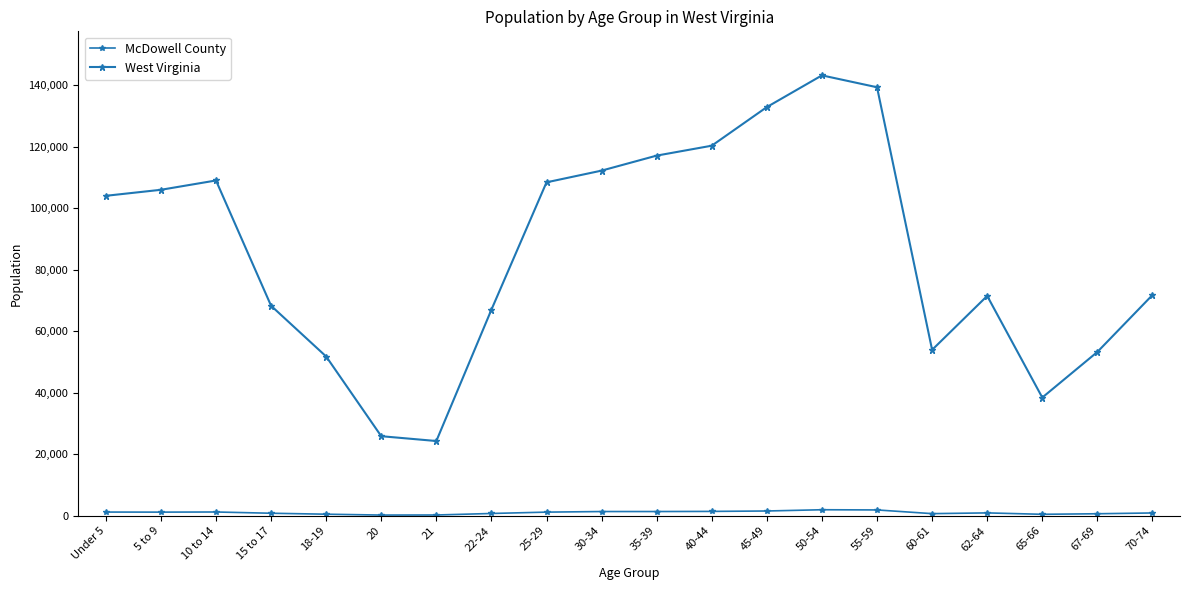

Where does the McDowell County series first go above 1177?

Under 5